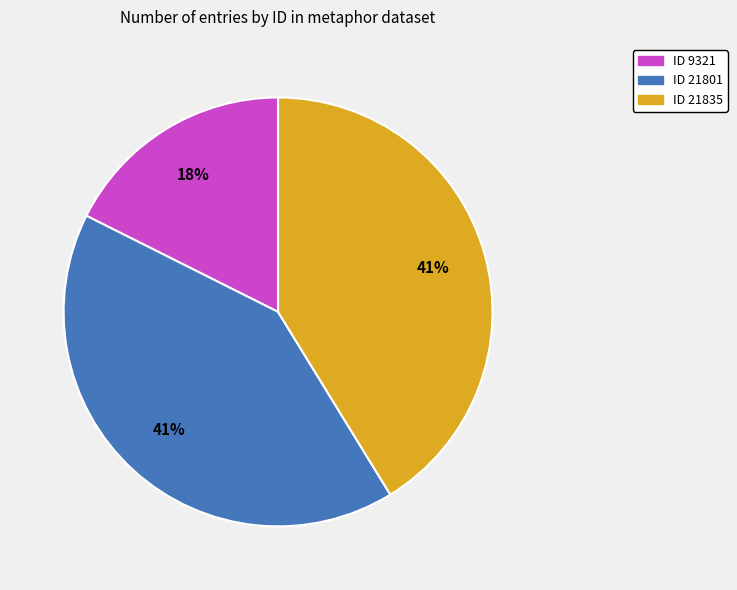

To the nearest percent, what portion does ID 21801 represent?

41%